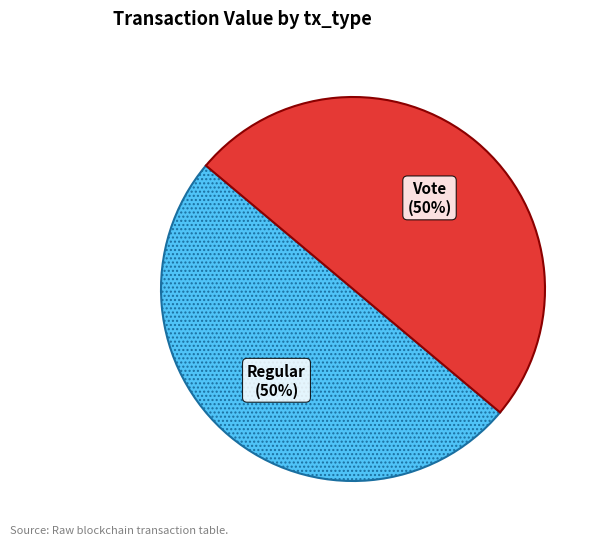

Combined, do Vote and Regular account for over 50%?

Yes